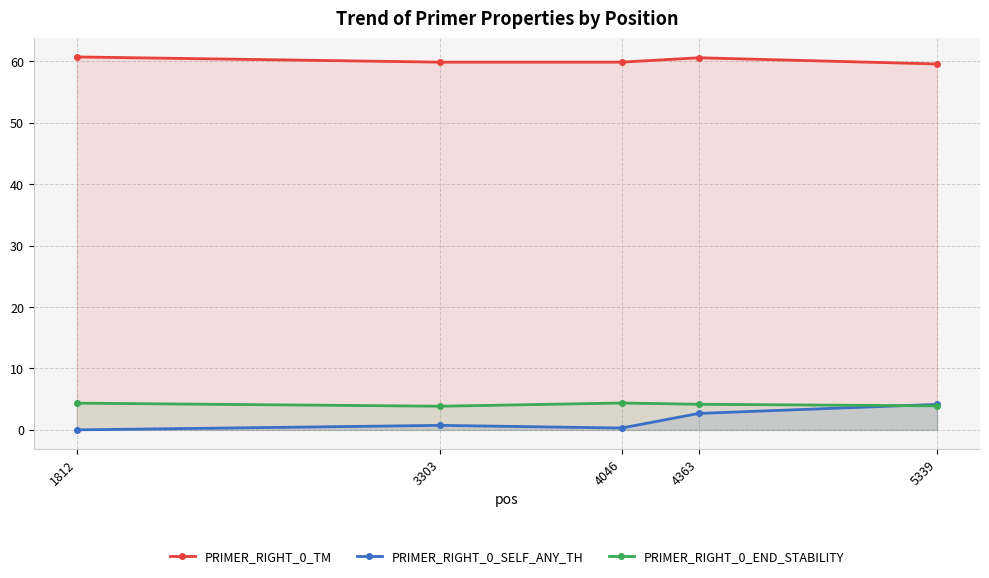

Which series has the widest spread of values?

PRIMER_RIGHT_0_SELF_ANY_TH